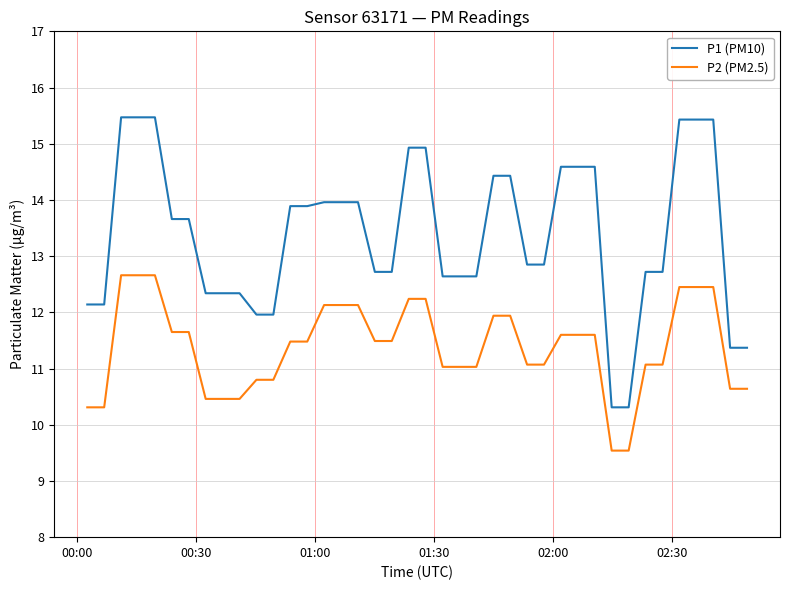

Does the chart have visible grid lines?

Yes